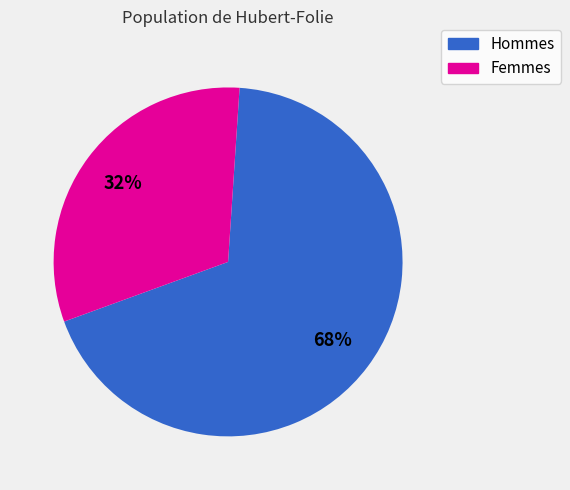

To the nearest percent, what is the average slice percentage?

50%